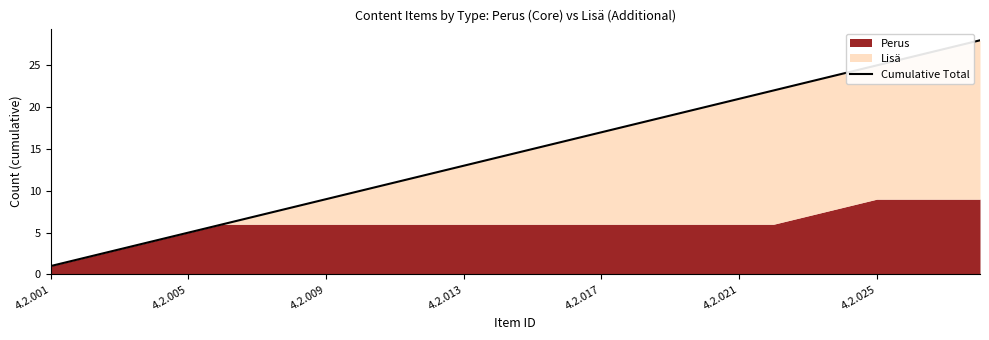

What is the change in value from 16 to 23?

+7